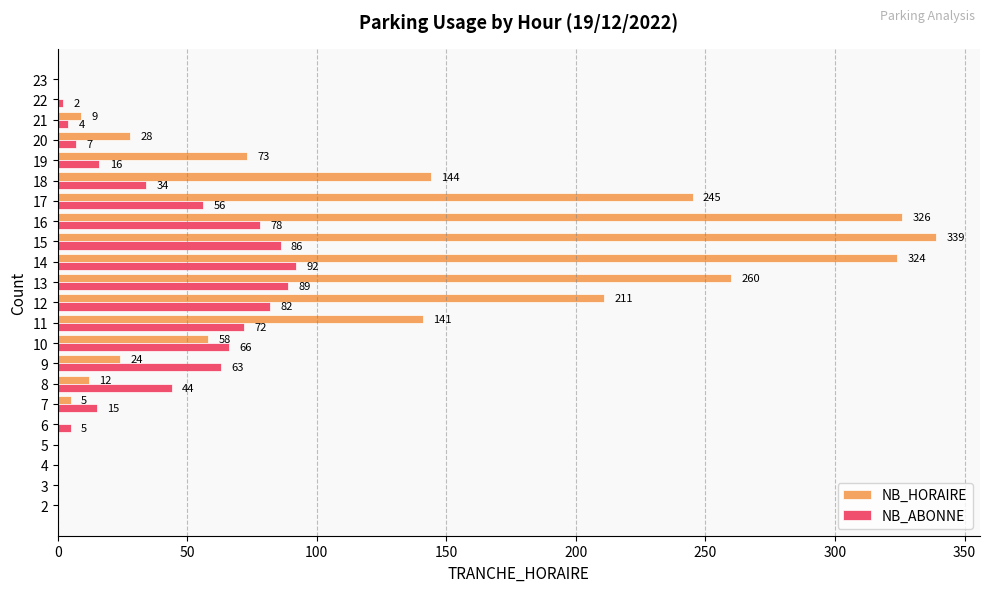

The NB_ABONNE series shows 0 at 5. True or false?

True